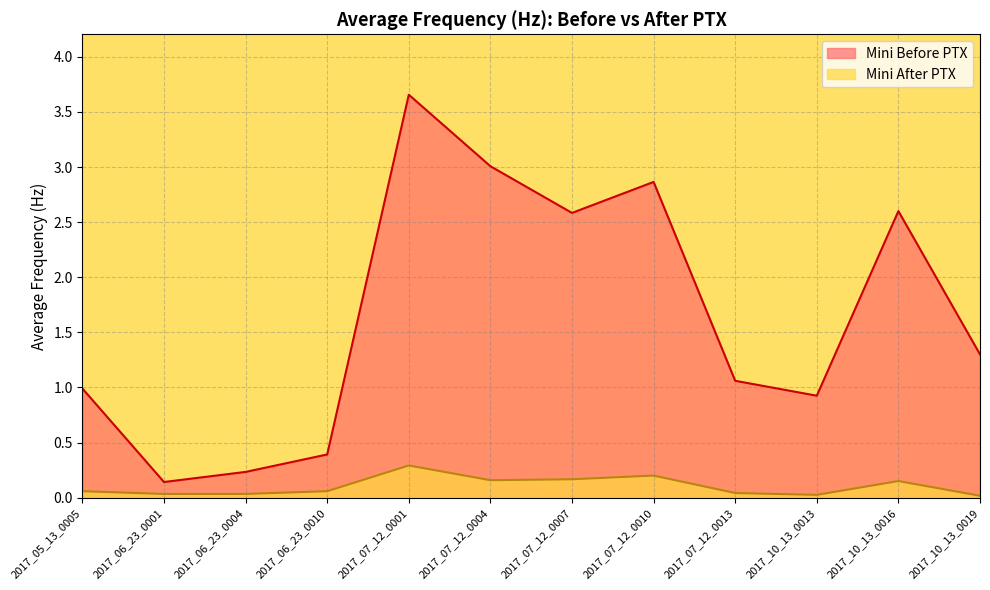

True or false: Mini Before PTX and Mini After PTX cross at least once.

False